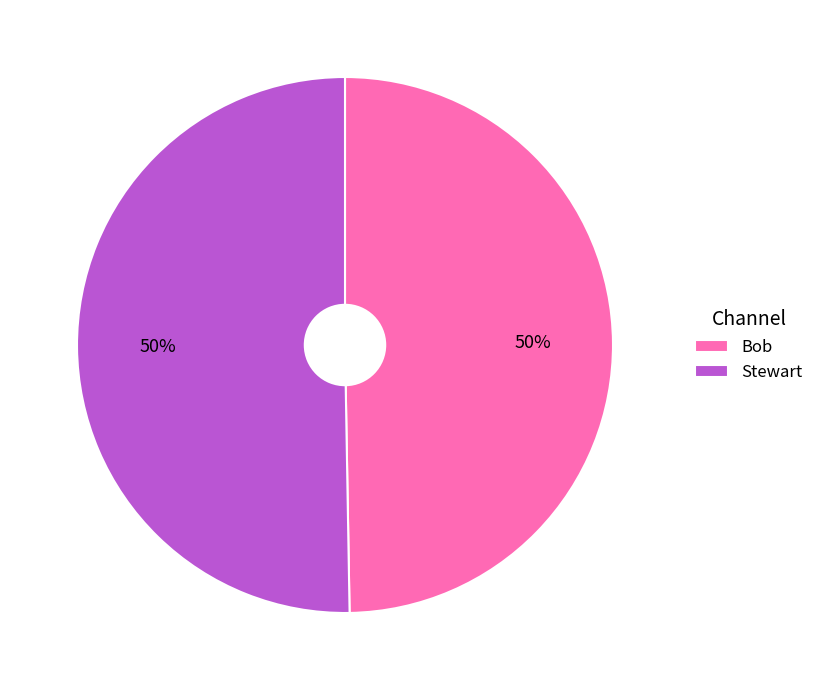

How many slices are in this pie chart?

2